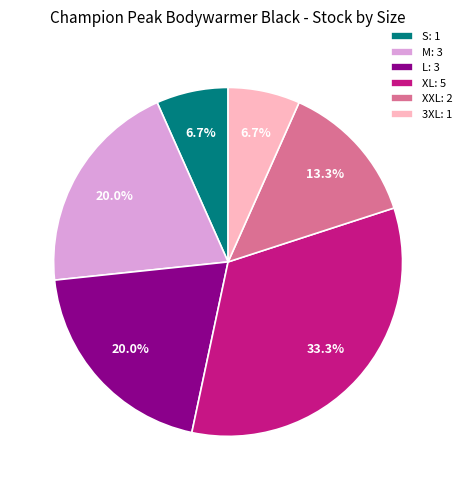

The L slice represents 20% of the pie. True or false?

True